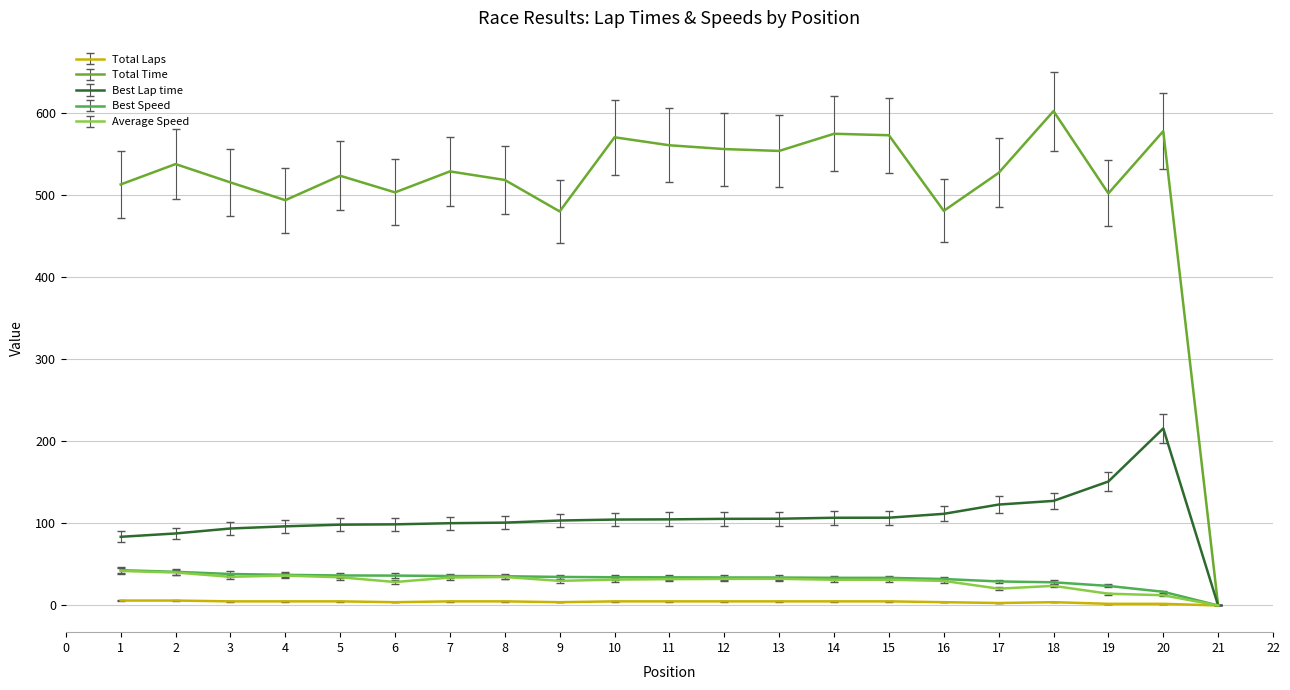

Does the chart display data point markers on the line(s)?

No